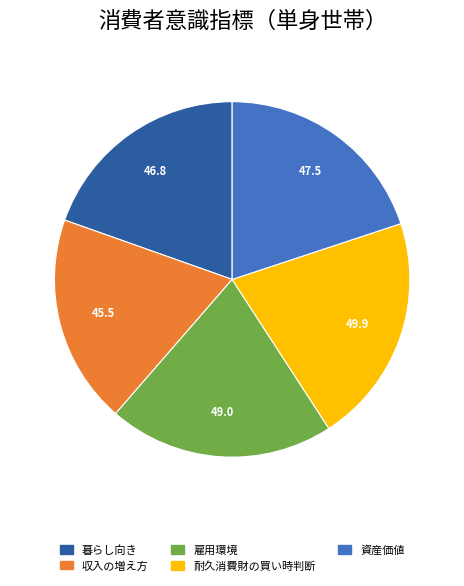

Is there any slice that represents more than half of the pie?

No